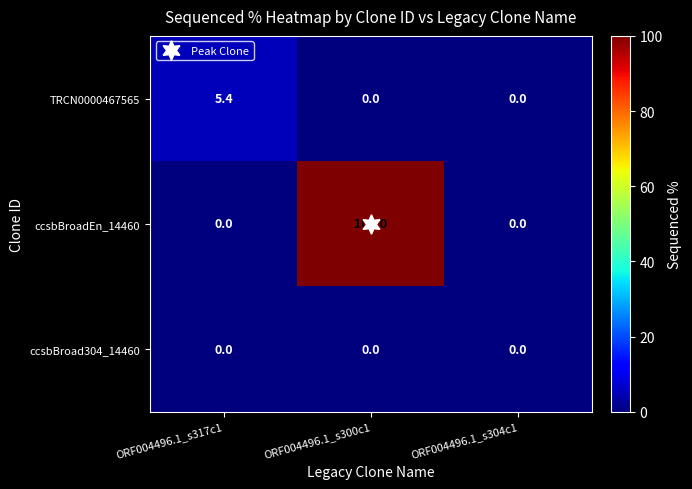

How many ccsbBroadEn_14460 values are between 0 and 100?

3